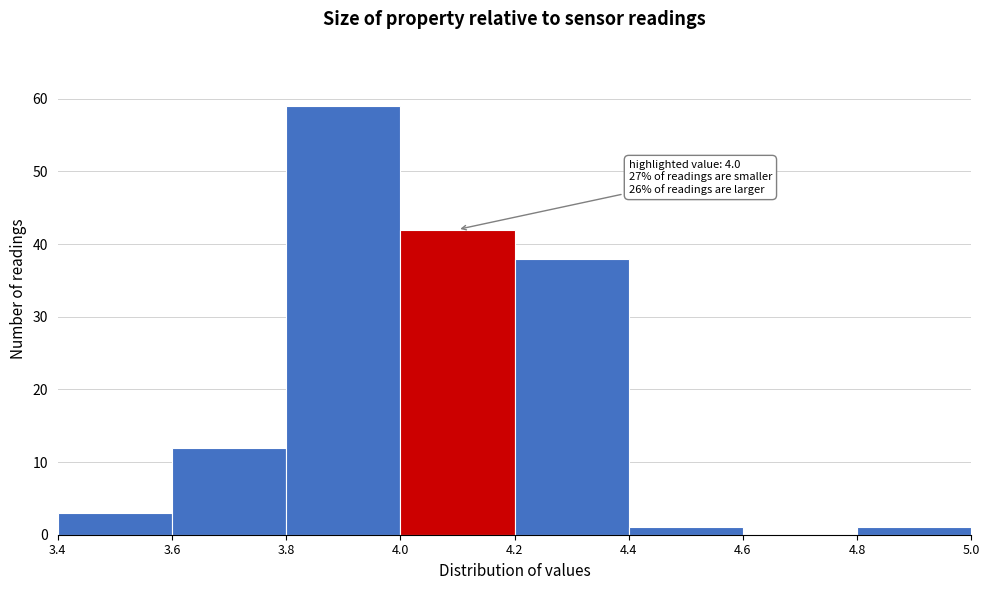

Over which range of the x-axis is the bar tallest?

3.8 to 4.0